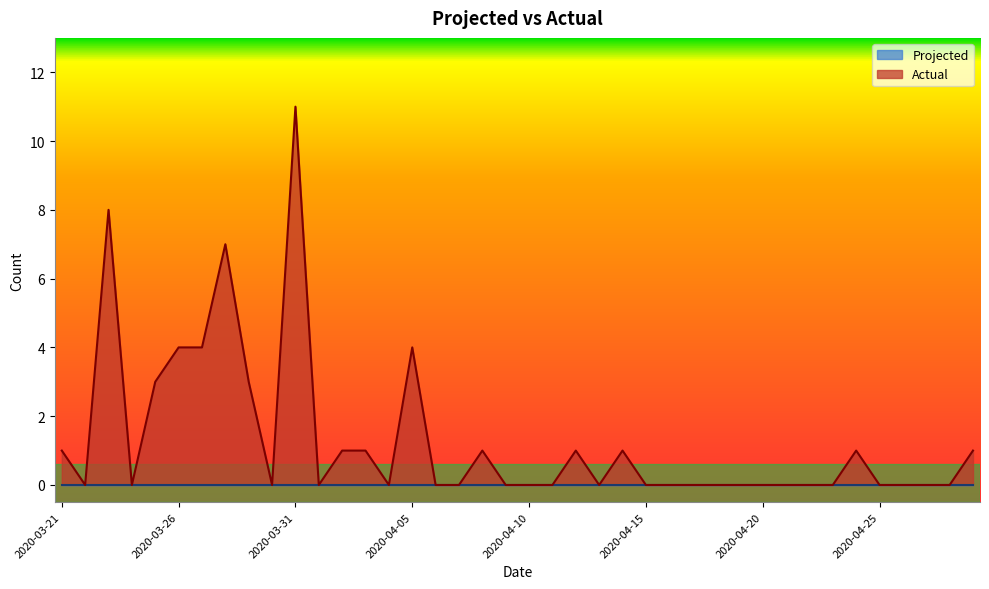

True or false: the data shows 2 at 2020-03-27.

False